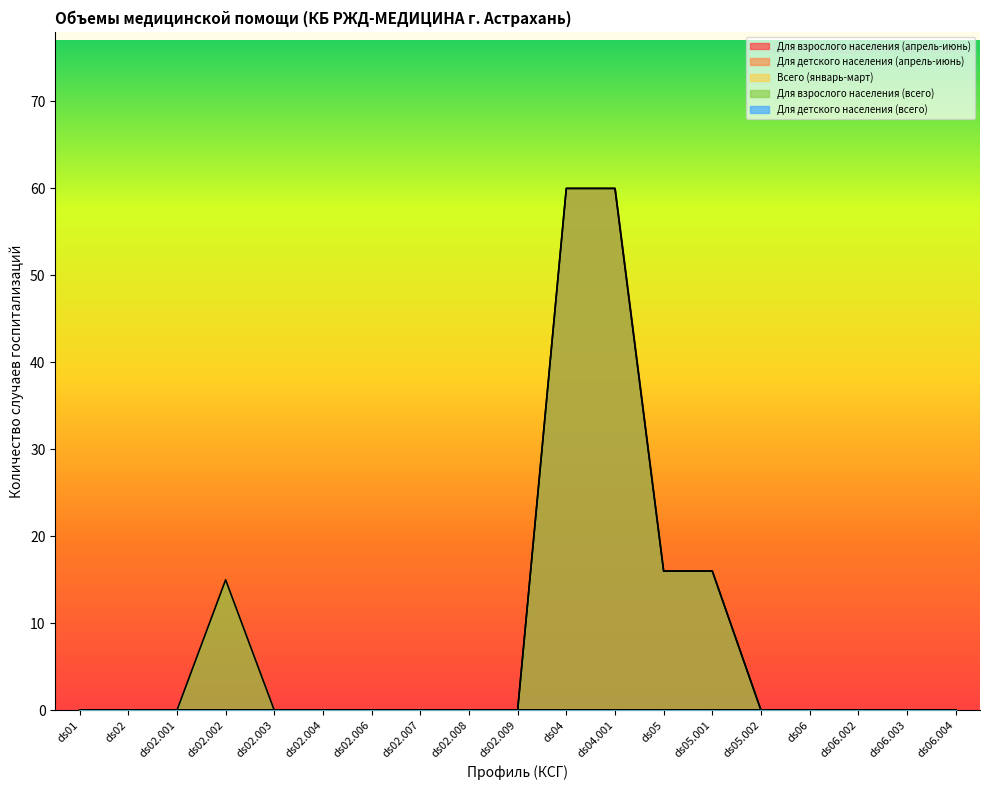

Which series has the largest range (max minus min)?

Для взрослого населения (апрель-июнь)